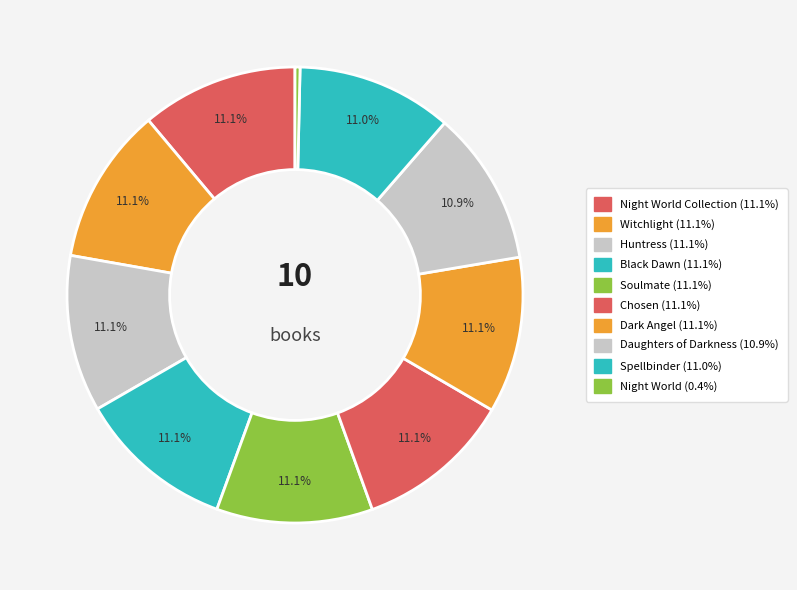

Count the number of slices in the pie.

10